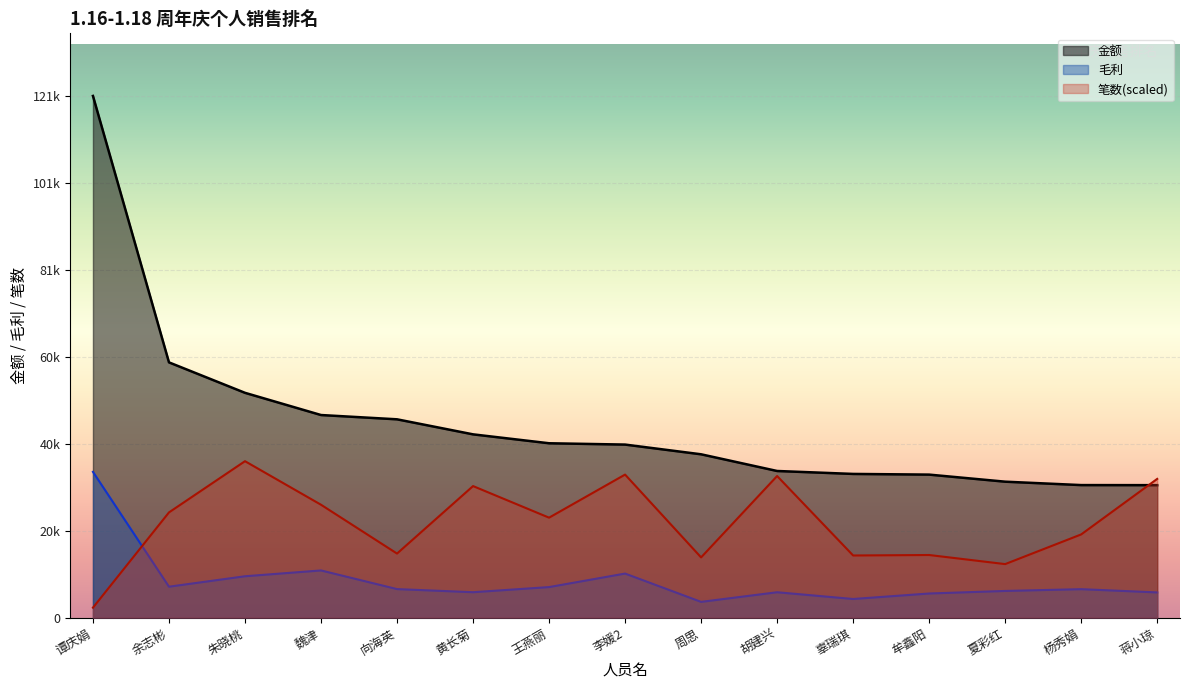

How many lines are shown in the chart?

3